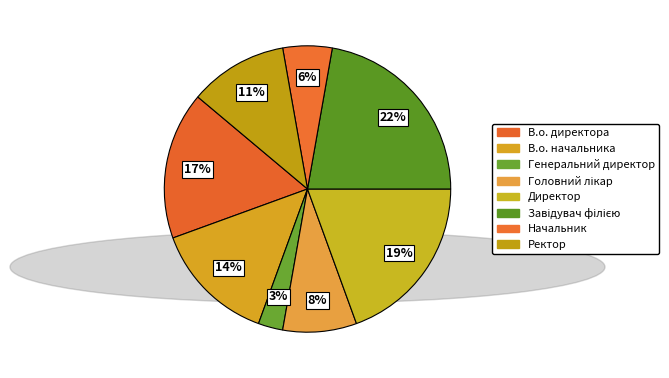

Which slice is the largest?

Завідувач філією